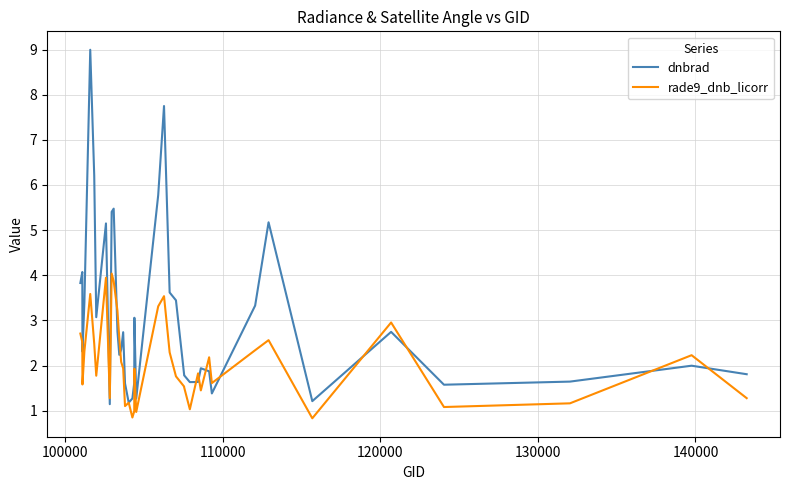

How many interior local valleys does the rade9_dnb_licorr series have?

11